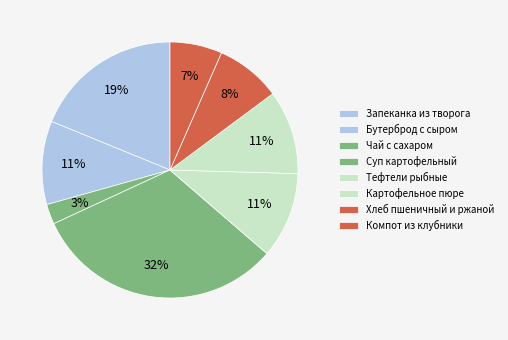

Count the number of slices in the pie.

8